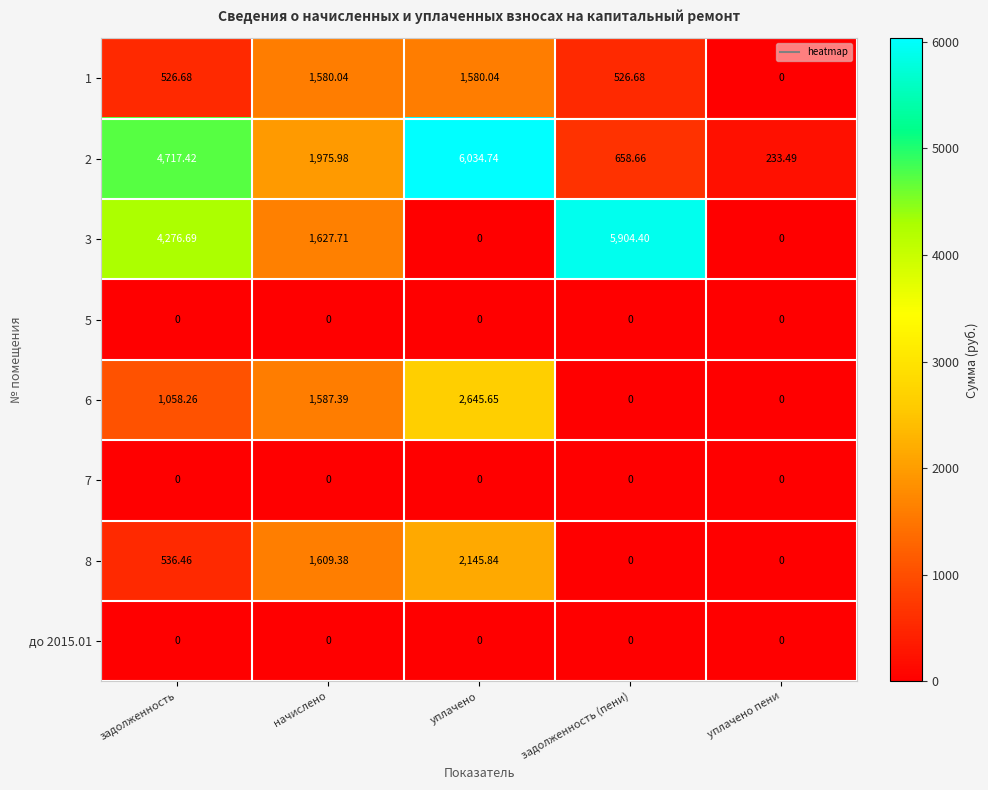

Which category has the highest value across all series?

уплачено